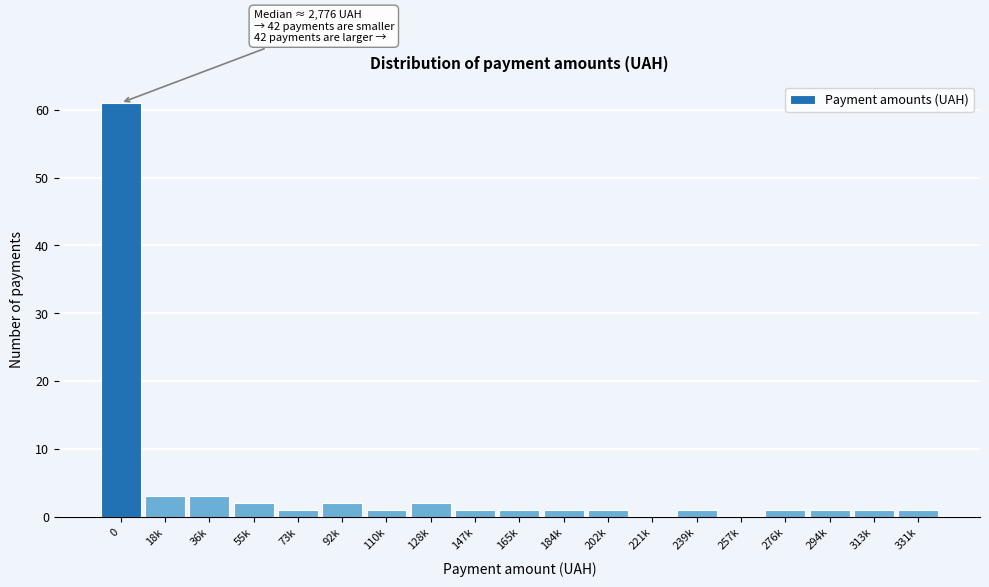

Reading left to right, transcribe all the data shown in this chart.

0=61	18k=3	36k=3	55k=2	73k=1	92k=2	110k=1	128k=2	147k=1	165k=1	184k=1	202k=1	221k=0	239k=1	257k=0	276k=1	294k=1	313k=1	331k=1